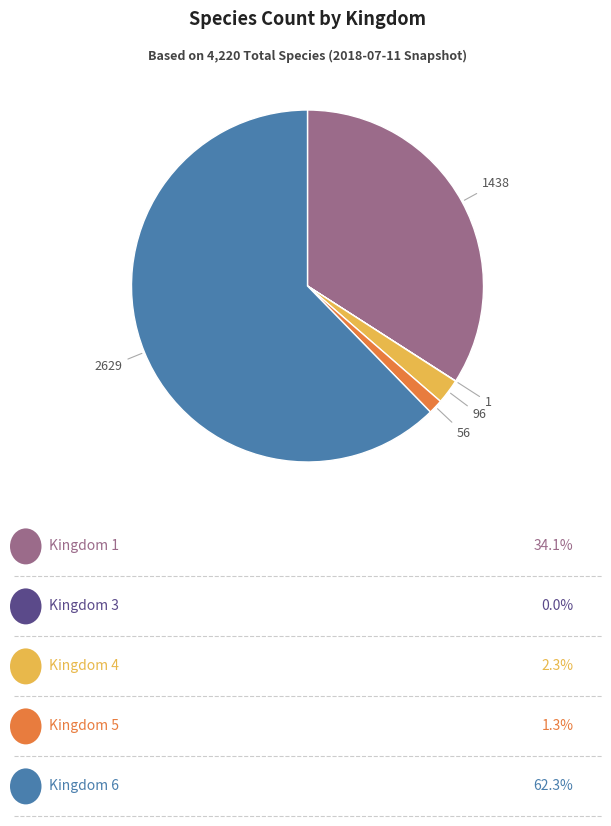

Which category accounts for the majority?

Kingdom 6